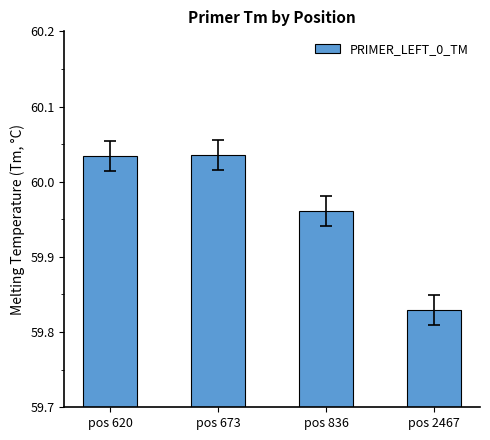

Between pos 673 and pos 836, which is larger?

pos 673